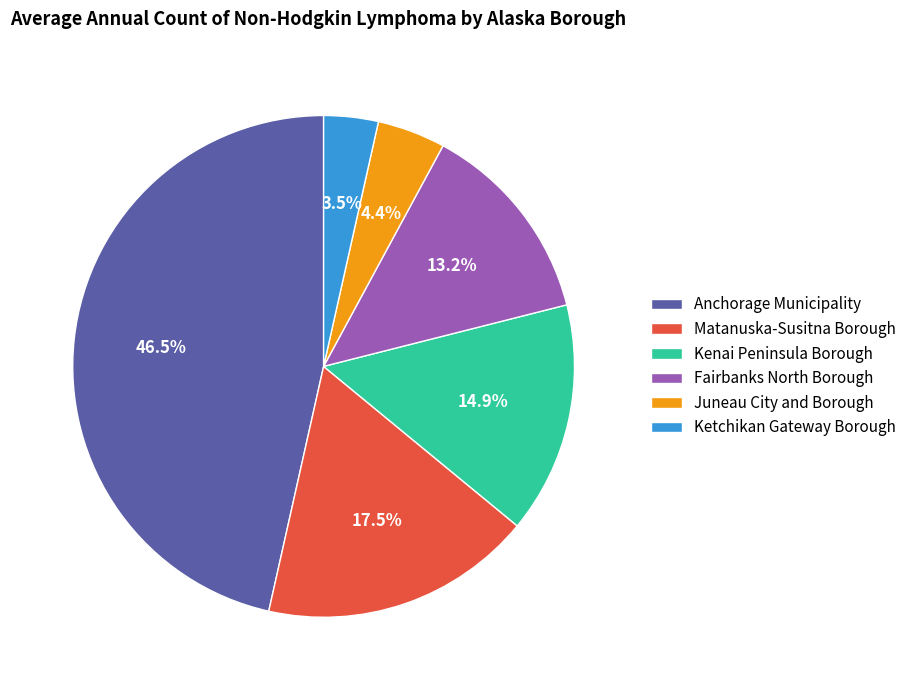

True or false: Fairbanks North Borough accounts for 2% of the total.

False